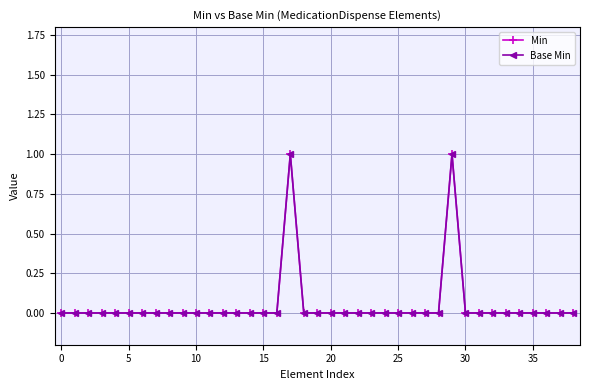

True or false: Min and Base Min intersect in this chart.

False